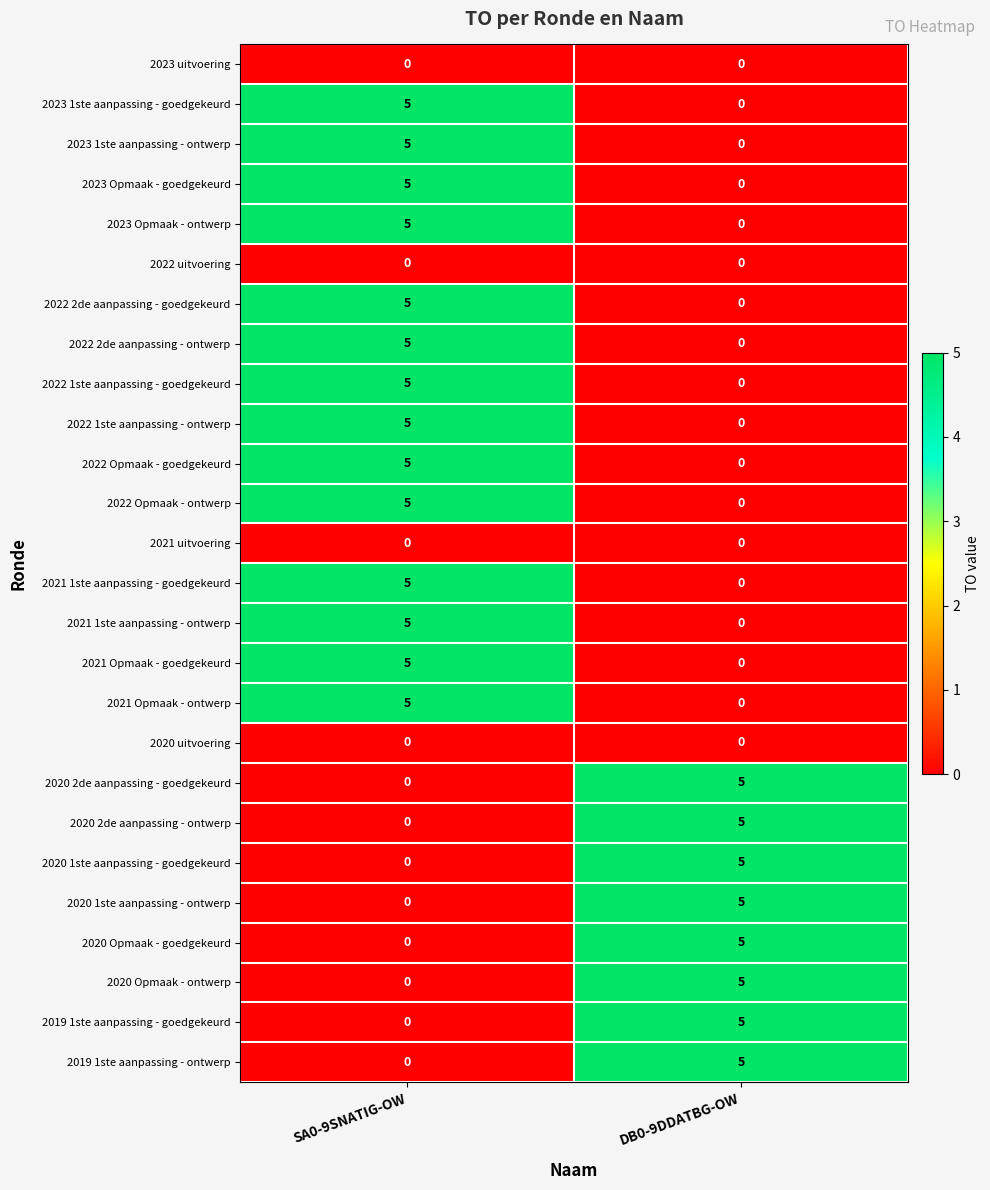

What is the total value across all series at DB0-9DDATBG-OW?

40